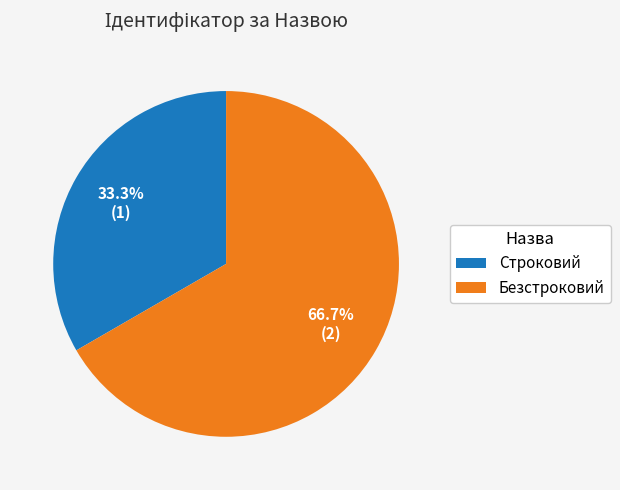

Do Строковий and Безстроковий together represent more than half of the pie?

Yes